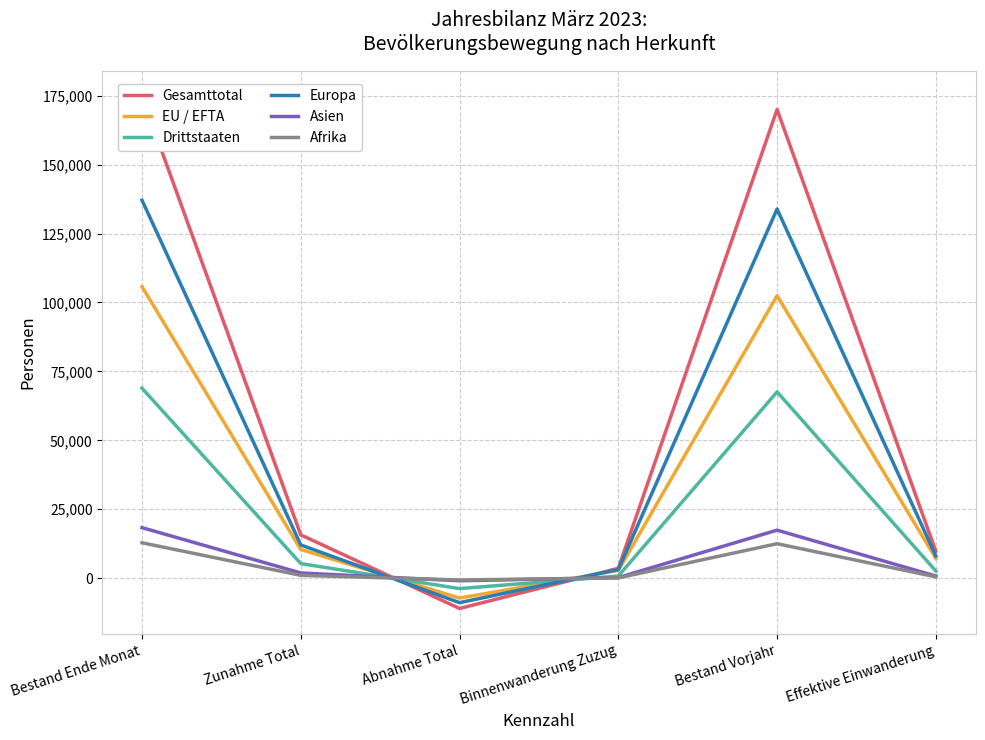

How many data points does each series have?

6